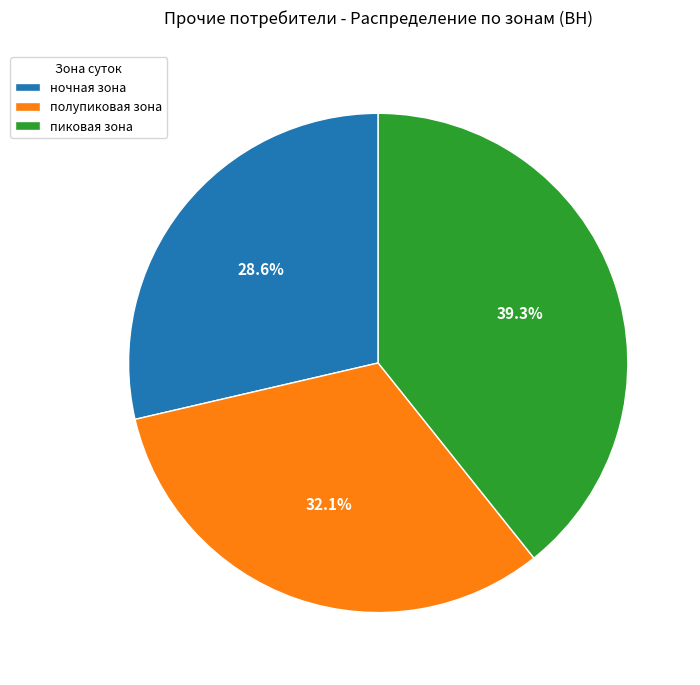

Is it true that пиковая зона is 39% of the pie?

True